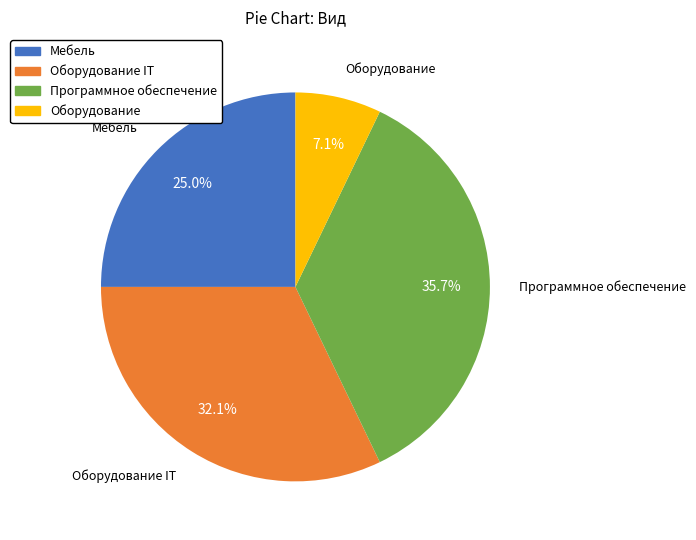

What is the ratio of the value at Мебель to the value at Оборудование?

3.5